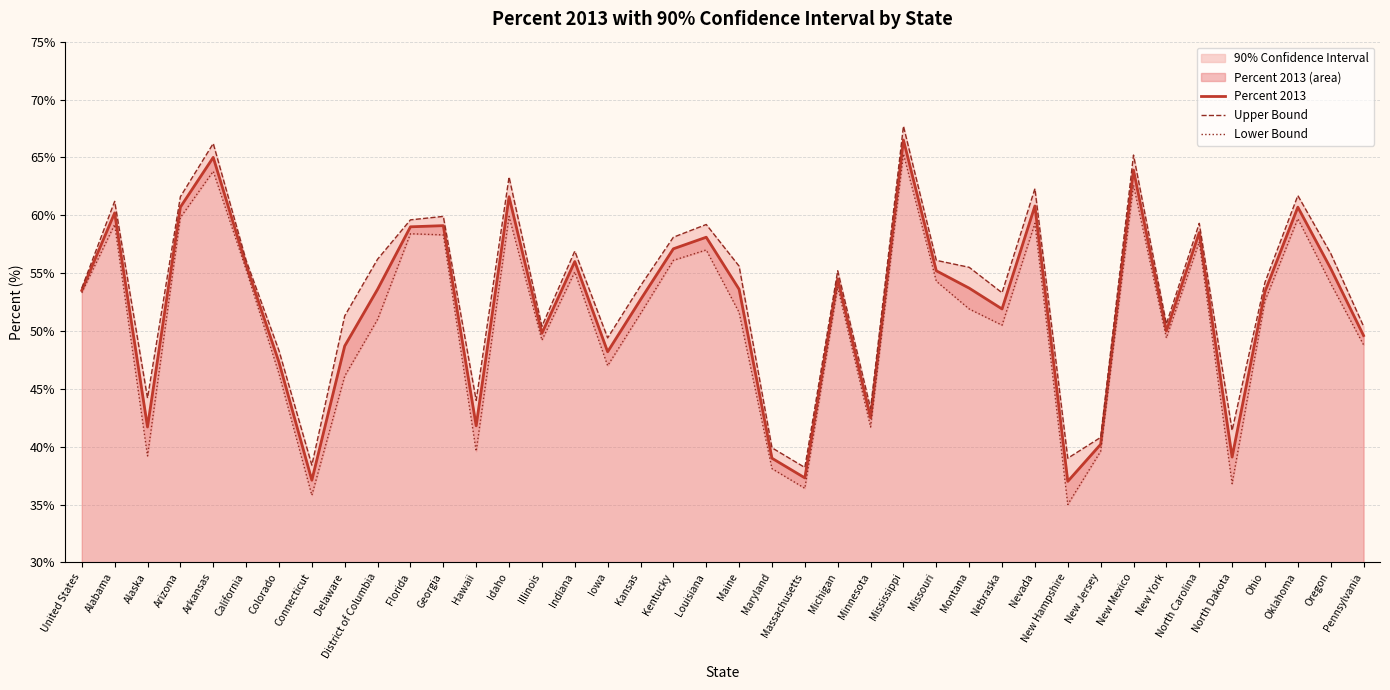

True or false: Upper Bound has a value of 98.6 at Indiana.

False